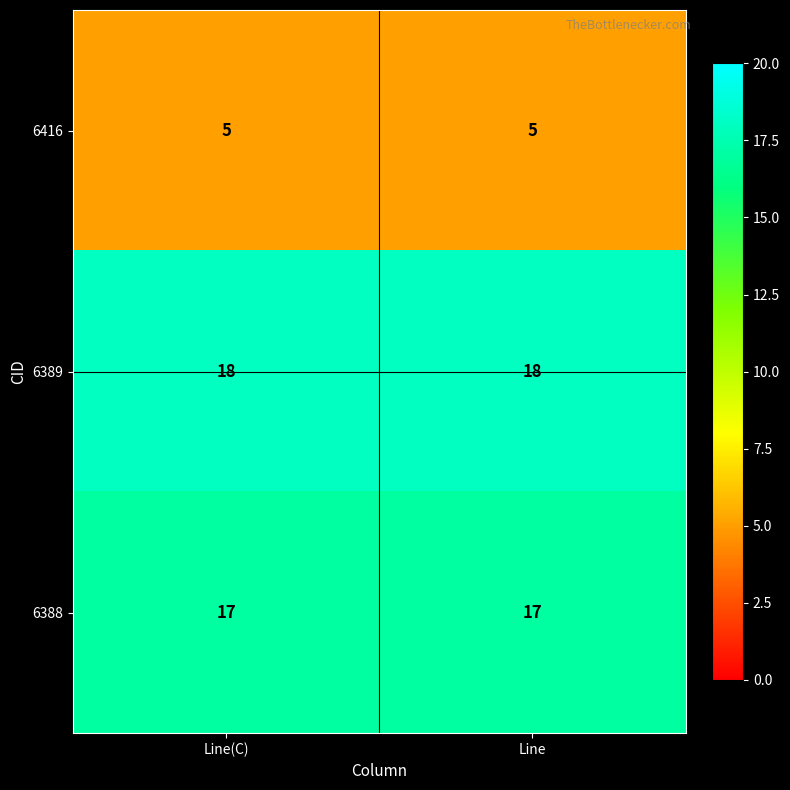

At how many categories does at least one series exceed 10?

2